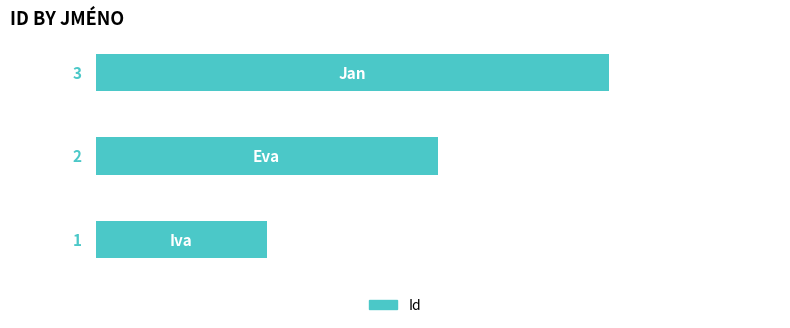

How many categories are shown in the chart?

3